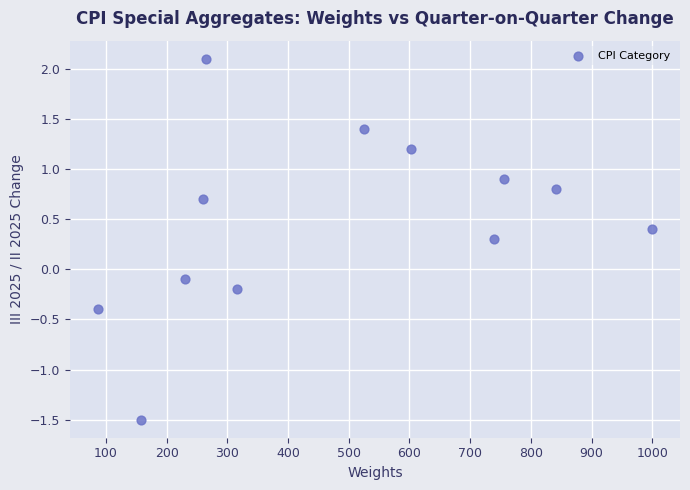

What is the average X value?

481.8